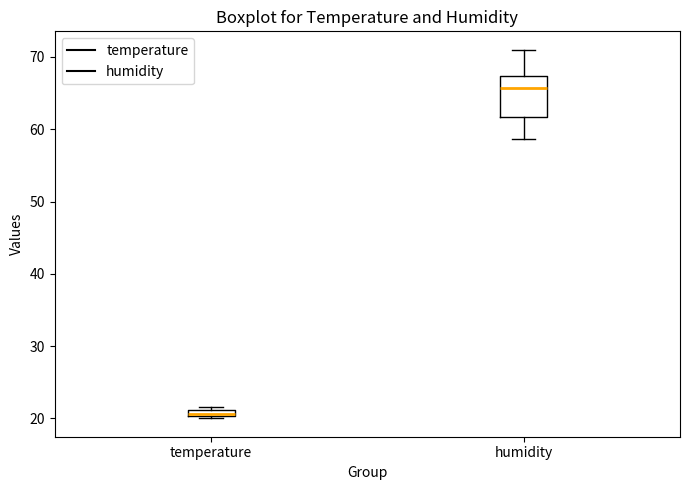

Which box's median line is the highest?

humidity